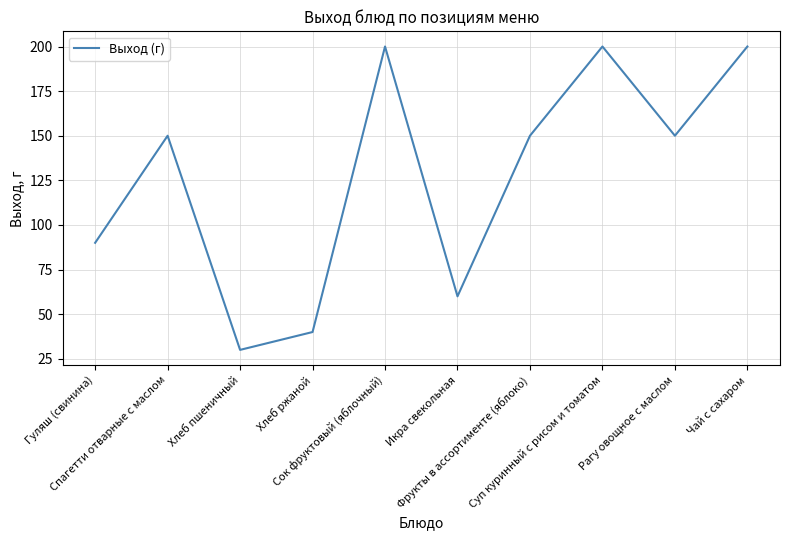

What is the smallest value displayed?

30